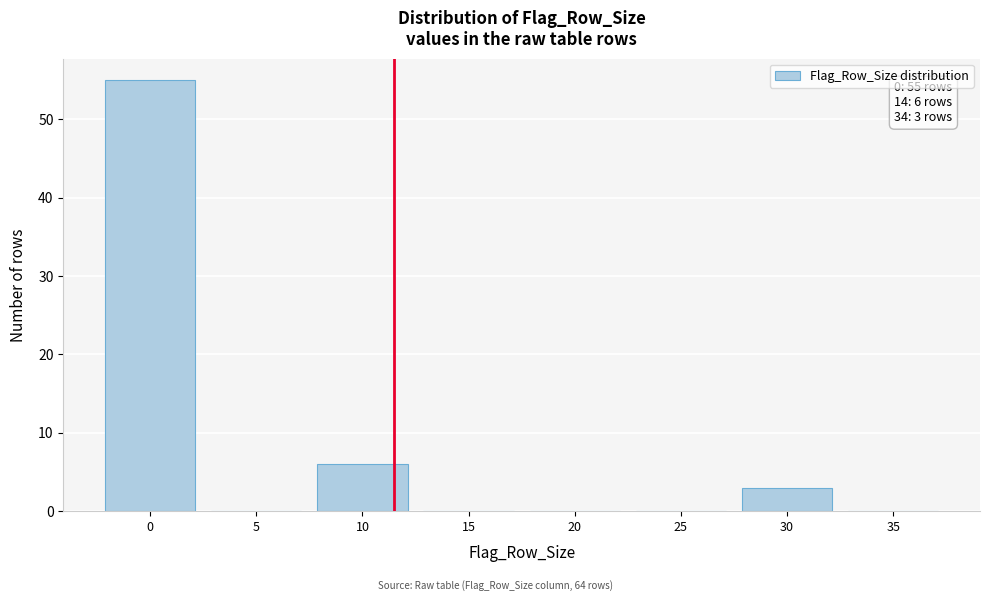

Reading left to right, list all the values displayed in this chart.

0=55	5=0	10=6	15=0	20=0	25=0	30=3	35=0